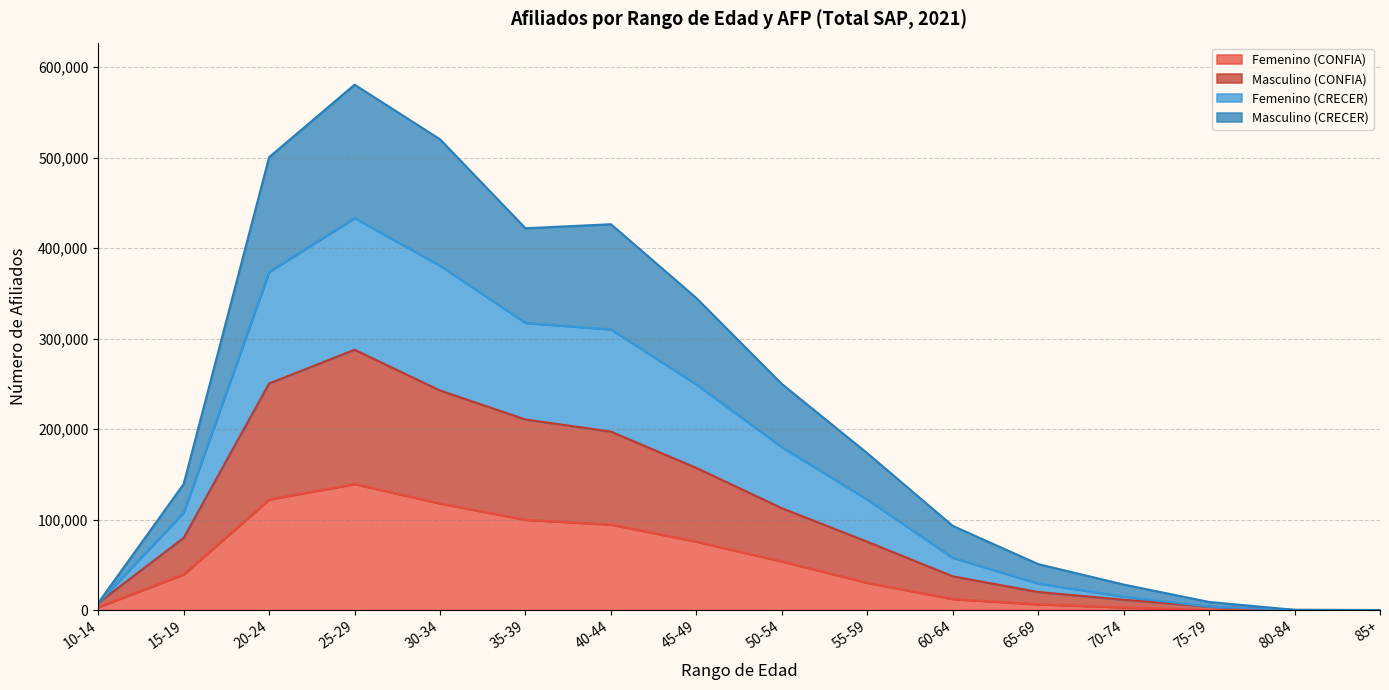

Reading right to left, what are all the values shown in this chart?

Femenino (CONFIA): 15	27	85	3069	6488	12297	30235	53834	75746	94652	99861	117916	139407	122305	39598	3286
Masculino (CONFIA): 123	242	3968	11544	20100	37450	75664	112710	157199	197354	210740	242786	287816	250539	79943	7949
Femenino (CRECER): 233	414	9089	28334	50950	93176	173502	249994	344937	426558	422088	520374	580774	500628	139466	8009
Masculino (CRECER): 135	258	4029	14946	29516	57906	122268	180180	249509	310318	317472	380761	433317	373908	107854	8009